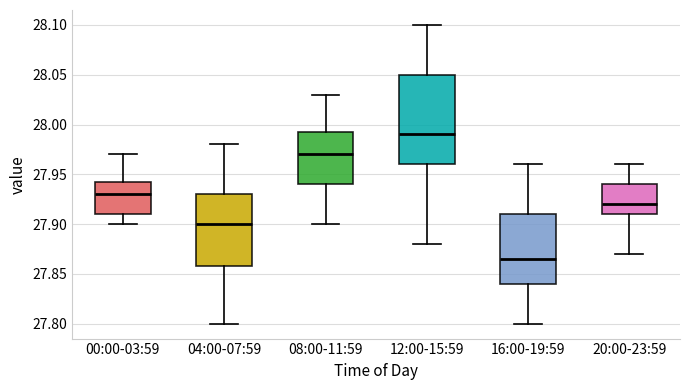

Where does the lower whisker of the box for 00:00-03:59 end on the y-axis? The values are not printed on the chart, so give them approximately, as read against the axis.

27.900